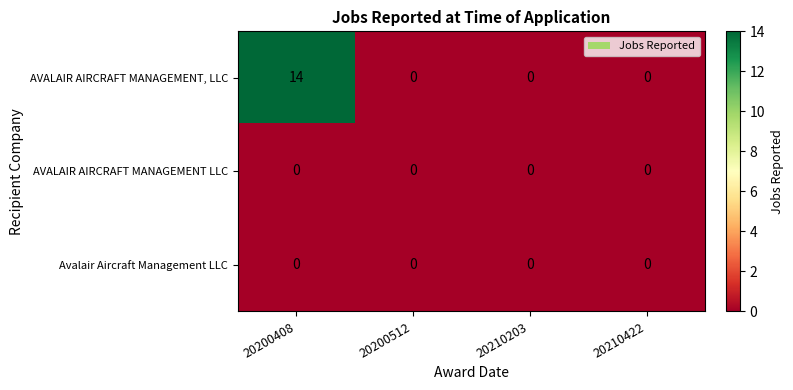

True or false: AVALAIR AIRCRAFT MANAGEMENT LLC has a value of 0 at 20200408.

True